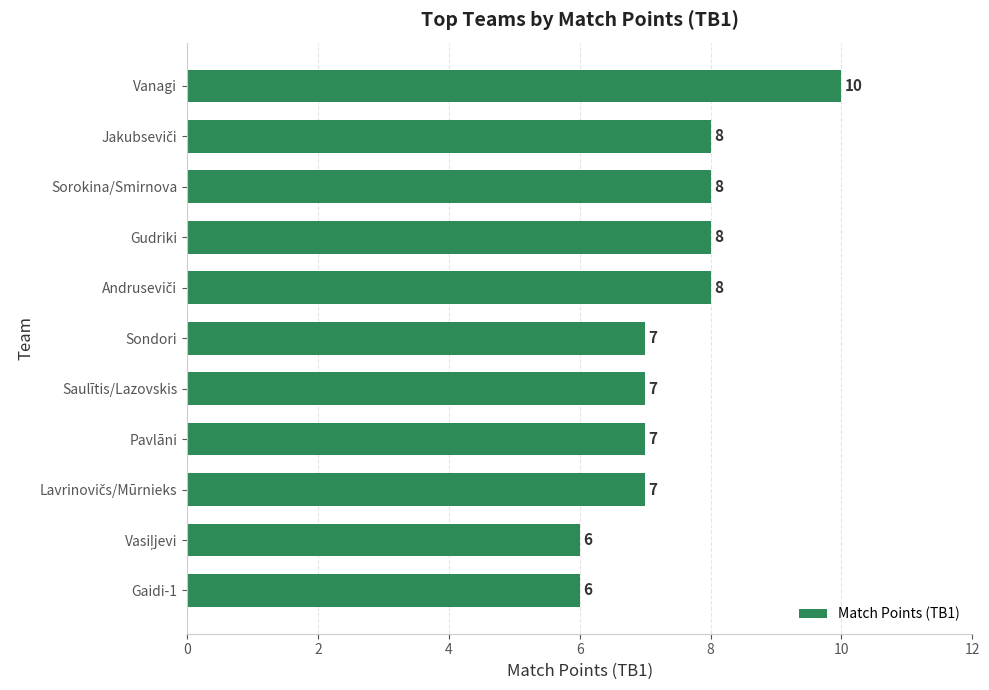

How many data points does each series have?

11